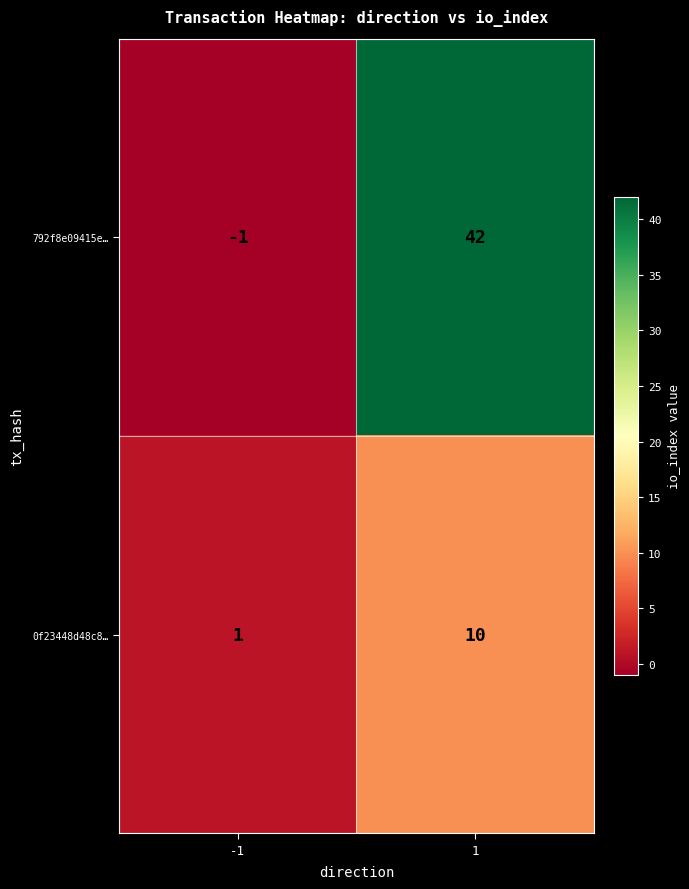

At -1, list the series in order from smallest to largest.

792f8e09415e…, 0f23448d48c8…